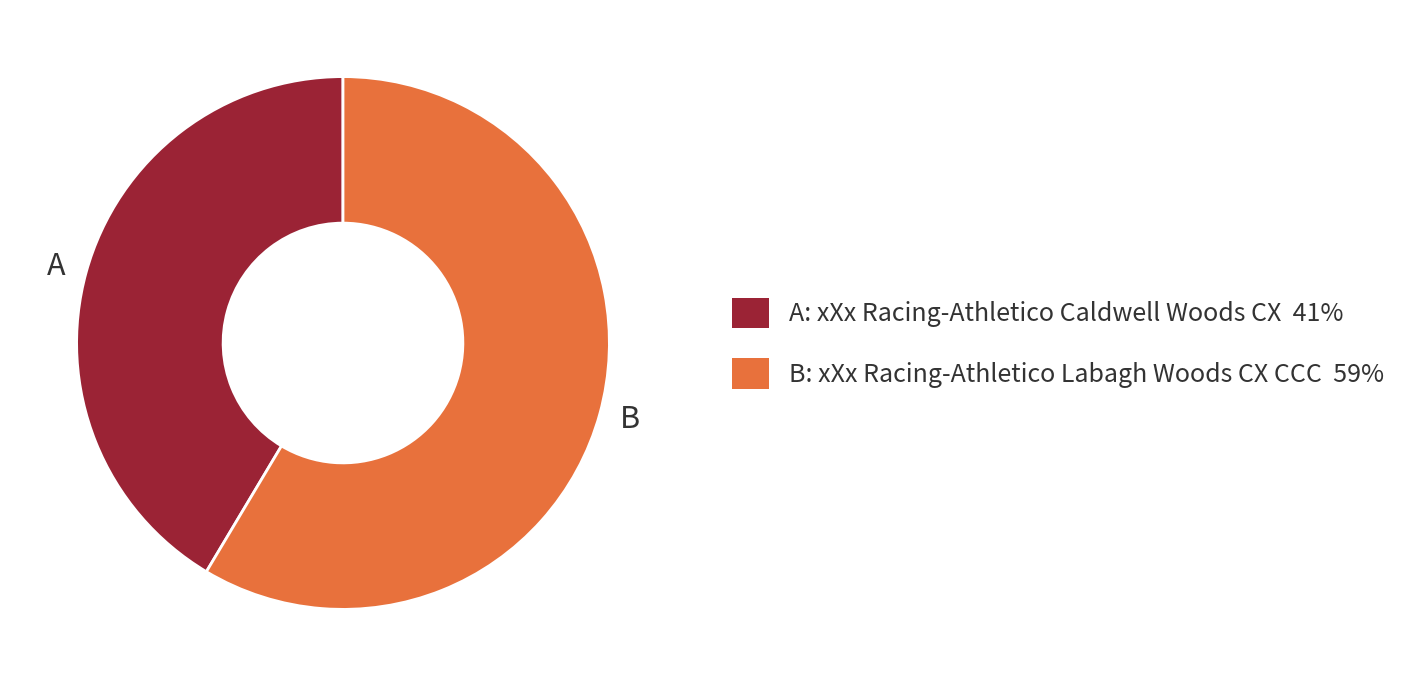

Is there any slice that represents more than half of the pie?

Yes